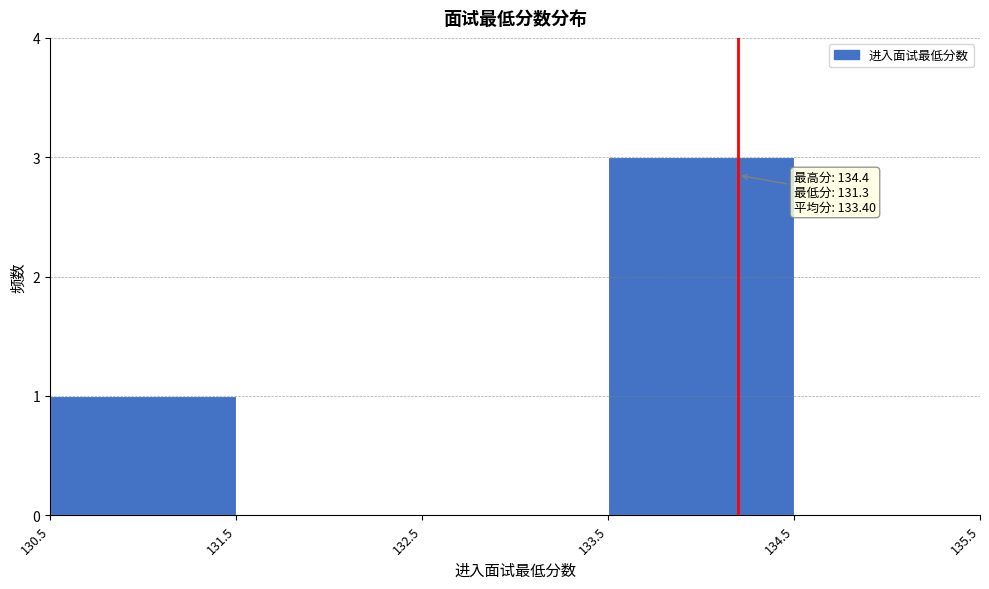

Which range on the x-axis has the tallest bar?

133.5 to 134.5